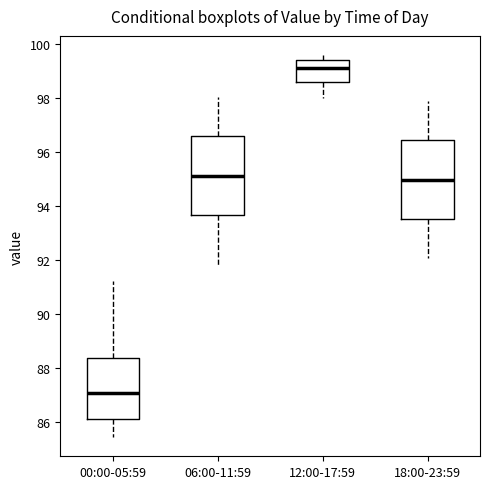

Reading left to right, transcribe this box plot: for each box, give where its median line is, the range the box spans, and where its two whiskers end, as read against the y-axis. The values are not printed on the chart, so give them approximately, as read against the axis.

00:00-05:59: median 87.0, box 86.0 to 88.4, whiskers 85.4 to 91.2
06:00-11:59: median 95.2, box 93.6 to 96.6, whiskers 91.8 to 98.0
12:00-17:59: median 99.2, box 98.6 to 99.4, whiskers 98.0 to 99.6
18:00-23:59: median 95.0, box 93.6 to 96.4, whiskers 92.0 to 98.0